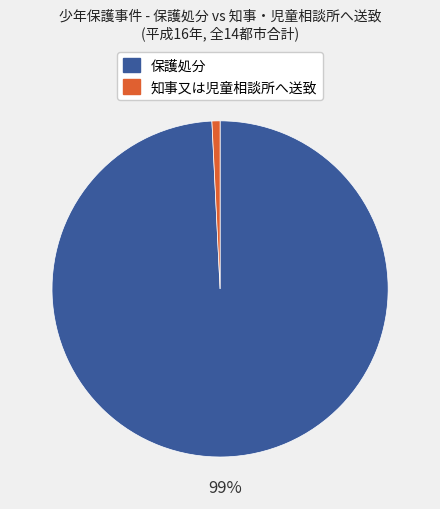

Count the number of slices in the pie.

2